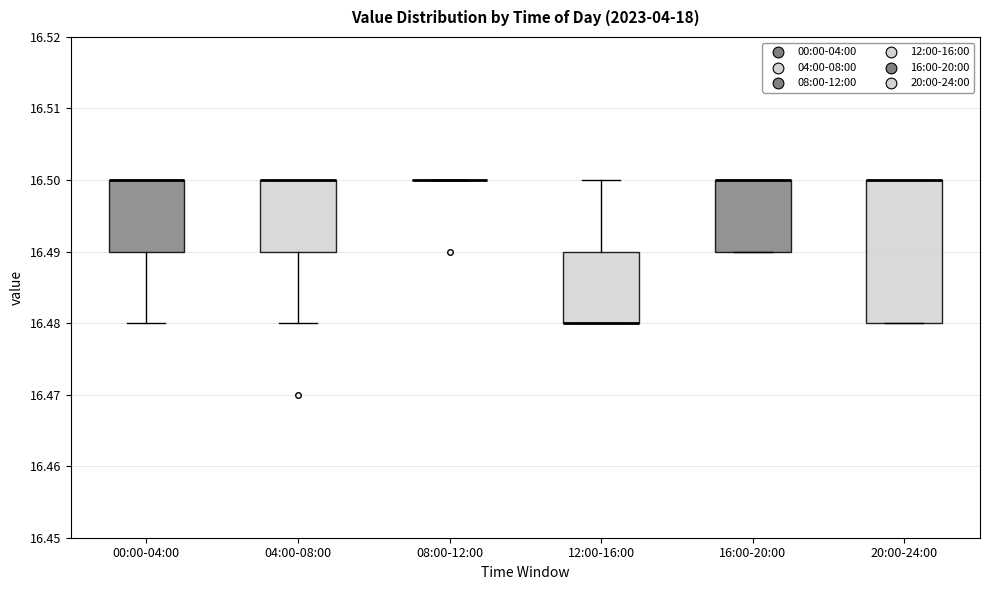

Reading left to right, transcribe this box plot: for each box, give where its median line is, the range the box spans, and where its two whiskers end, as read against the y-axis. The values are not printed on the chart, so give them approximately, as read against the axis.

00:00-04:00: median 16.50 (drawn on the box's upper edge), box 16.49 to 16.50, whiskers 16.48 to 16.50
04:00-08:00: median 16.50 (drawn on the box's upper edge), box 16.49 to 16.50, whiskers 16.48 to 16.50
08:00-12:00: box collapsed to a line at 16.50, whiskers 16.50 to 16.50
12:00-16:00: median 16.48 (drawn on the box's lower edge), box 16.48 to 16.49, whiskers 16.48 to 16.50
16:00-20:00: median 16.50 (drawn on the box's upper edge), box 16.49 to 16.50, whiskers 16.49 to 16.50
20:00-24:00: median 16.50 (drawn on the box's upper edge), box 16.48 to 16.50, whiskers 16.48 to 16.50